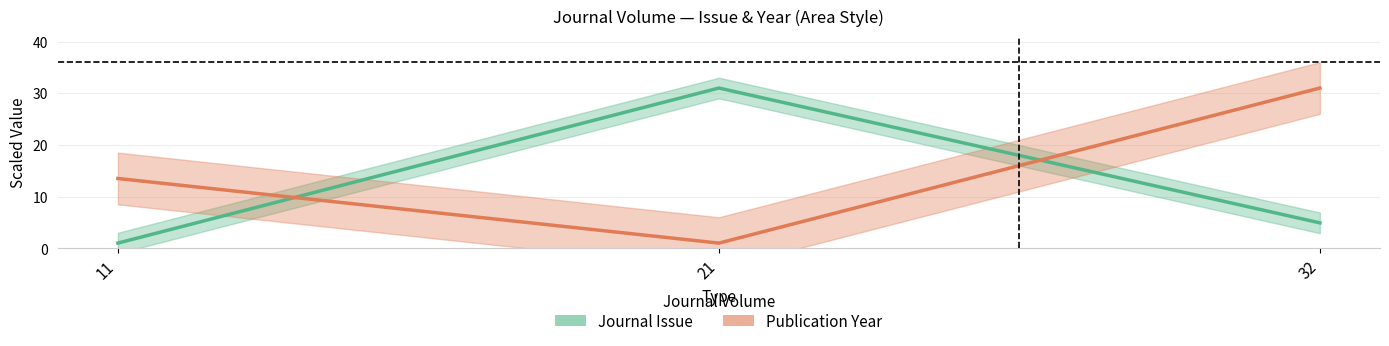

What is the minimum value for Journal Issue?

1.0